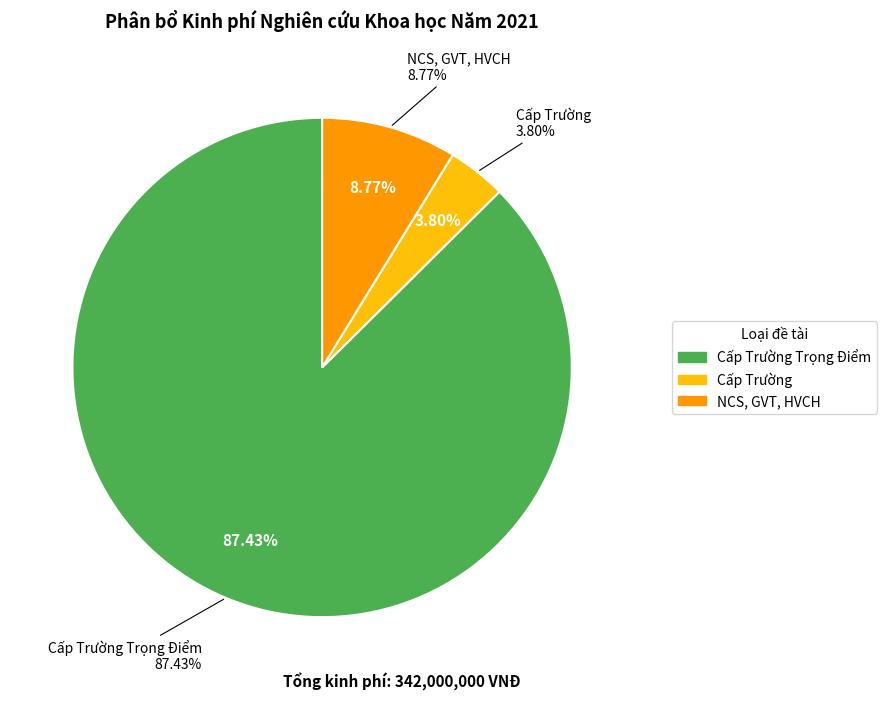

How many slices are in this pie chart?

3